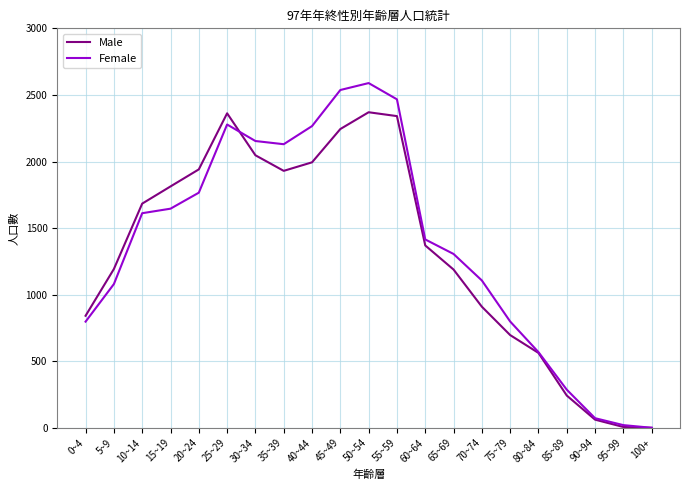

What position from the right is 60~64?

9